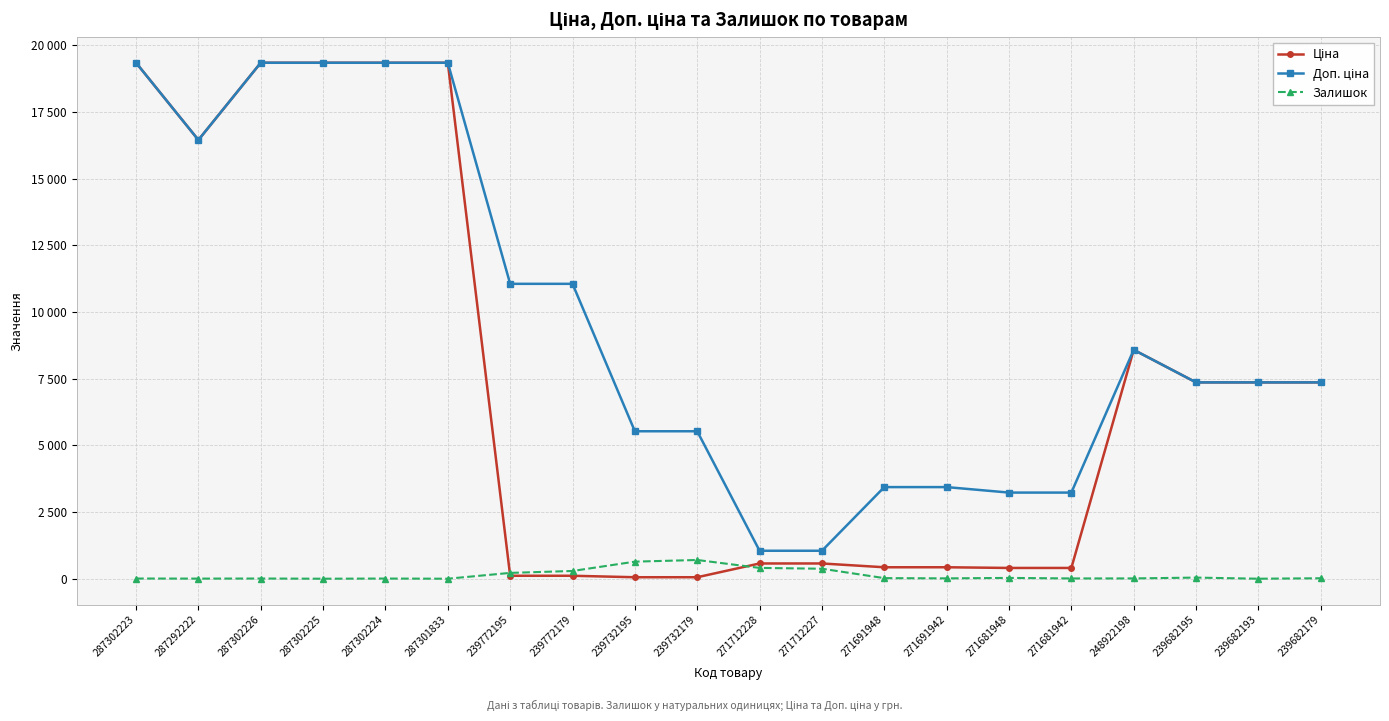

Reading right to left, transcribe all the data shown in this chart.

Ціна: 7360.2	7360.2	7360.2	8581.1	403.6	403.6	429.3	429.3	571.6	571.6	55.3	55.3	110.5	110.5	19343.1	19343.1	19343.1	19343.1	16448.2	19343.1
Доп. ціна: 7360.2	7360.2	7360.2	8581.1	3228.8	3228.8	3434.6	3434.6	1048.0	1048.0	5528.0	5528.0	11055.0	11055.0	19343.1	19343.1	19343.1	19343.1	16448.2	19343.1
Залишок: 17.0	0.0	42.0	11.0	10.0	30.0	13.0	22.0	374.0	405.0	702.0	640.0	290.0	218.0	0.0	6.0	0.0	7.0	4.0	7.0